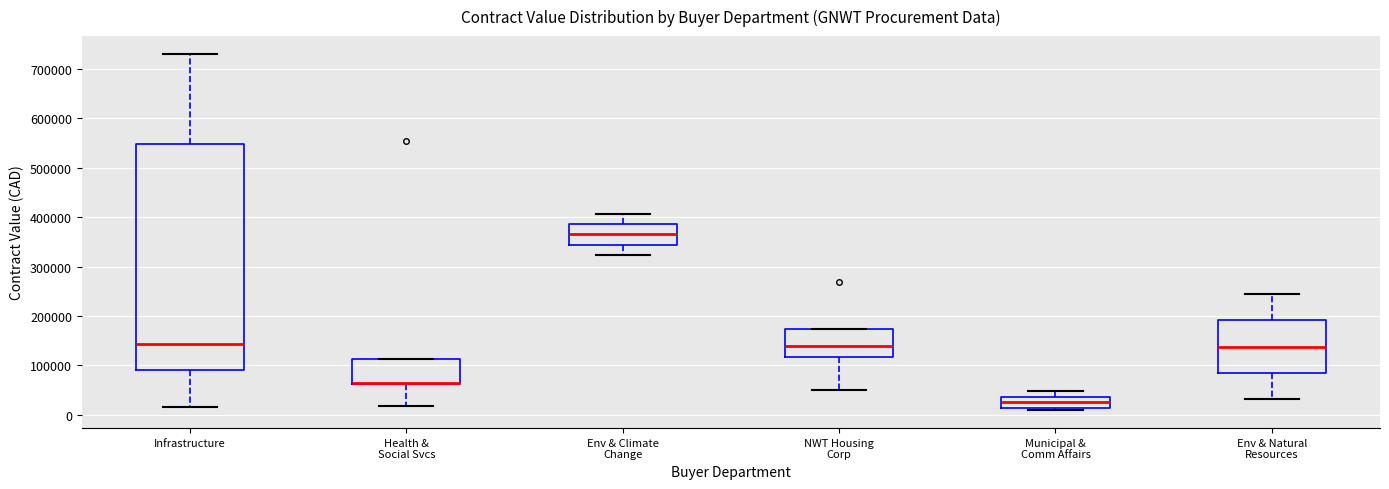

Comparing the boxes themselves (not the whiskers), which one is the tallest?

Infrastructure